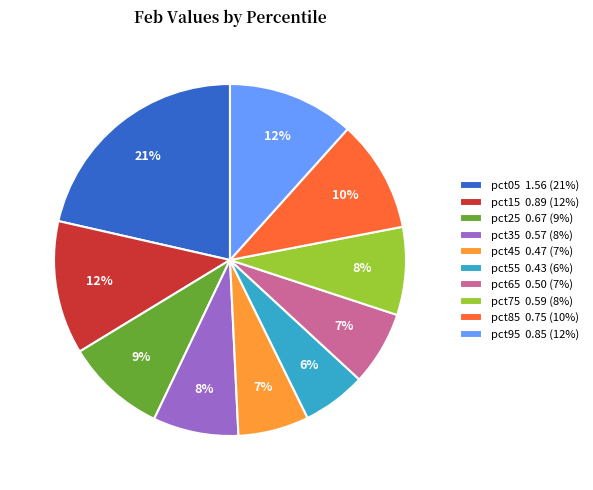

Is there any slice that represents more than half of the pie?

No